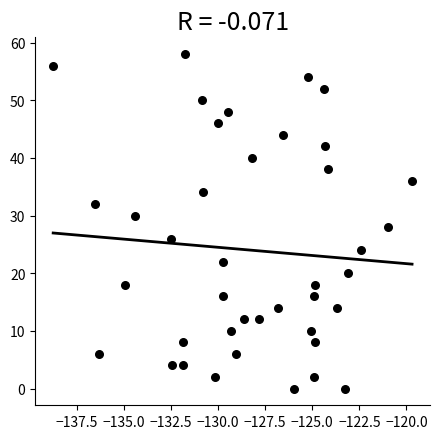

What is the range of Y values (max minus min)?

58